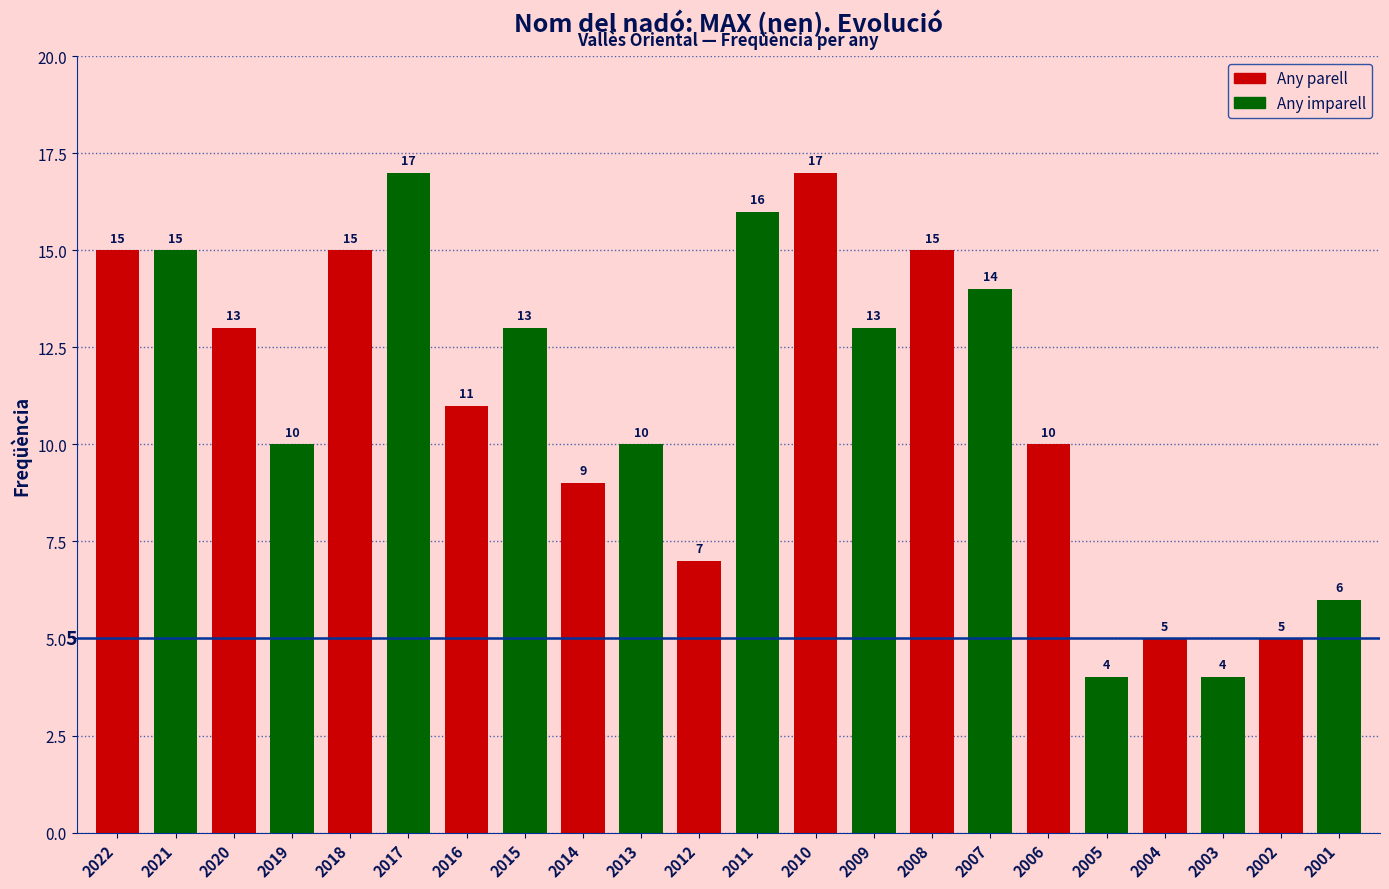

Does the chart contain any negative values?

No